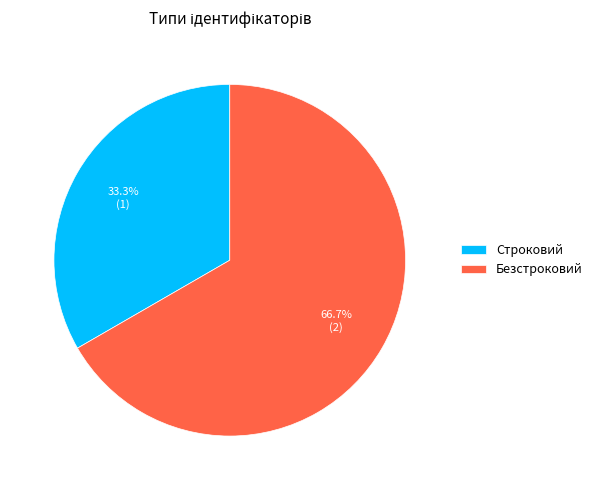

To the nearest percent, what portion does Строковий represent?

33%